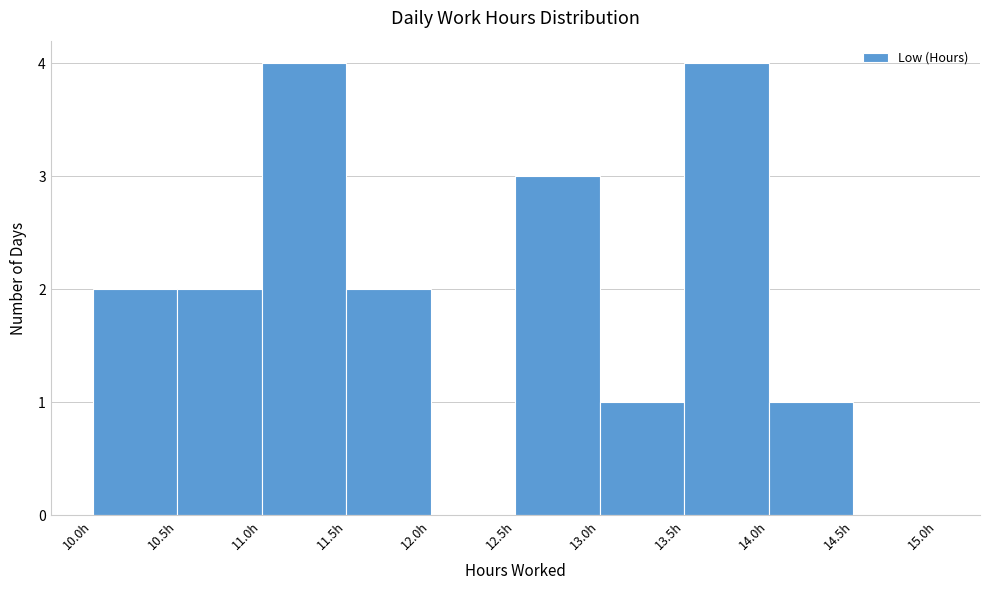

Reading left to right, transcribe this chart: for each bar, give the range it covers on the x-axis and its height. The values are not printed on the chart, so give them approximately, as read against the axis.

10.0 to 10.5: 2
10.5 to 11.0: 2
11.0 to 11.5: 4
11.5 to 12.0: 2
12.0 to 12.5: 0
12.5 to 13.0: 3
13.0 to 13.5: 1
13.5 to 14.0: 4
14.0 to 14.5: 1
14.5 to 15.0: 0